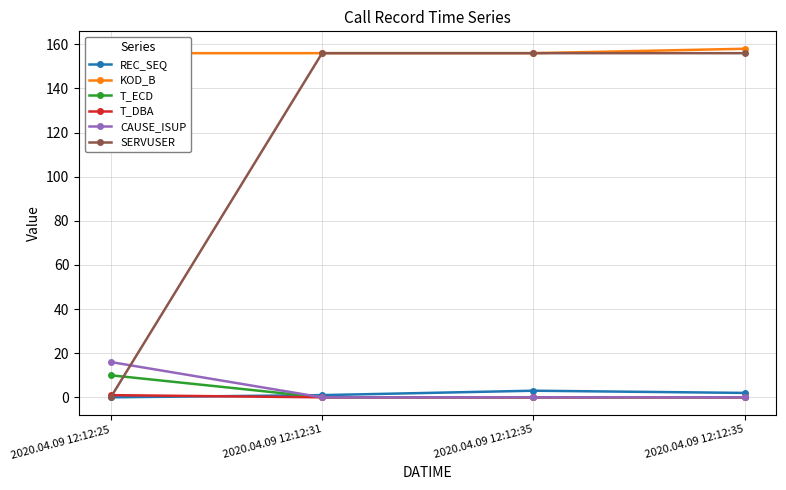

Reading left to right, extract all data points from this chart.

REC_SEQ: 0	1	3	2
KOD_B: 156	156	156	158
T_ECD: 10	0	0	0
T_DBA: 1	0	0	0
CAUSE_ISUP: 16	0	0	0
SERVUSER: 0	156	156	156